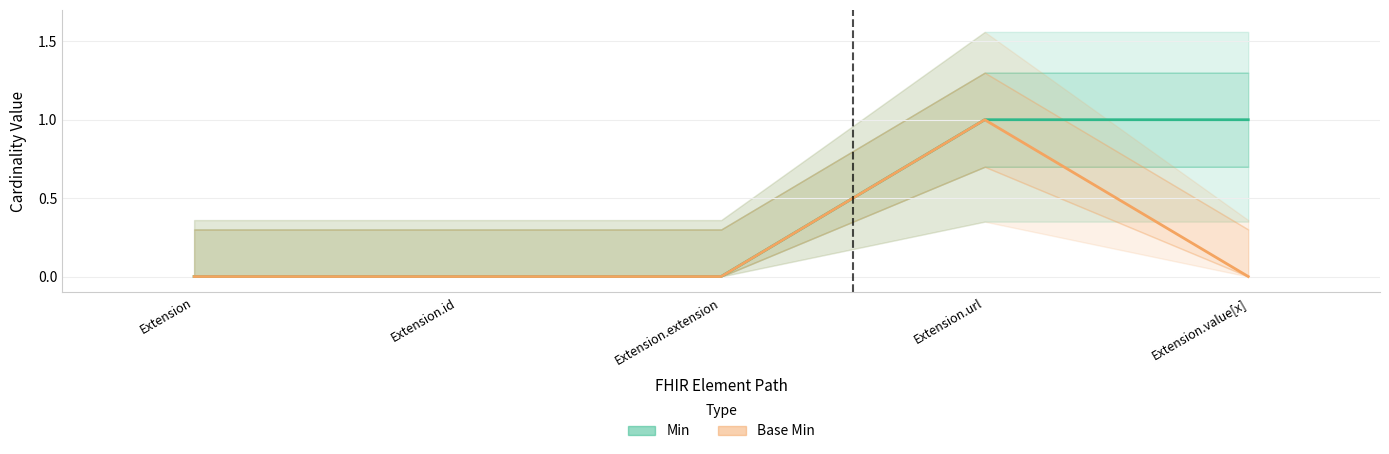

True or false: Min and Base Min intersect in this chart.

False